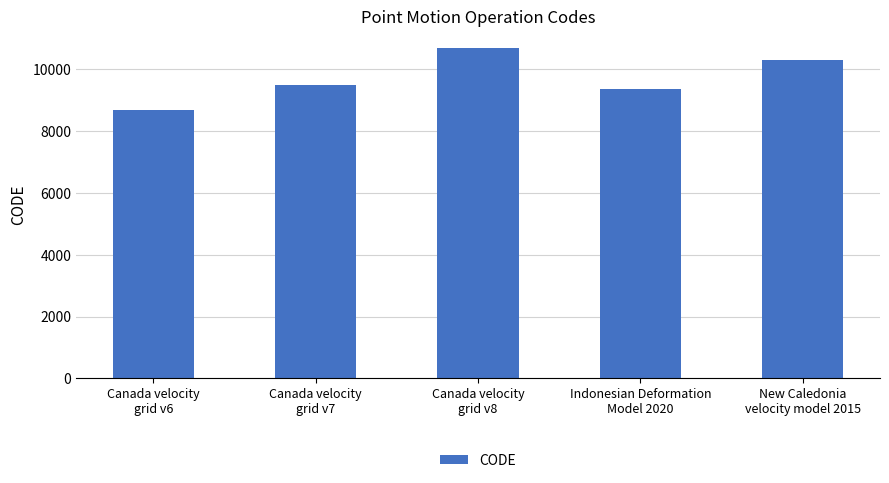

Count the number of data series in this chart.

1